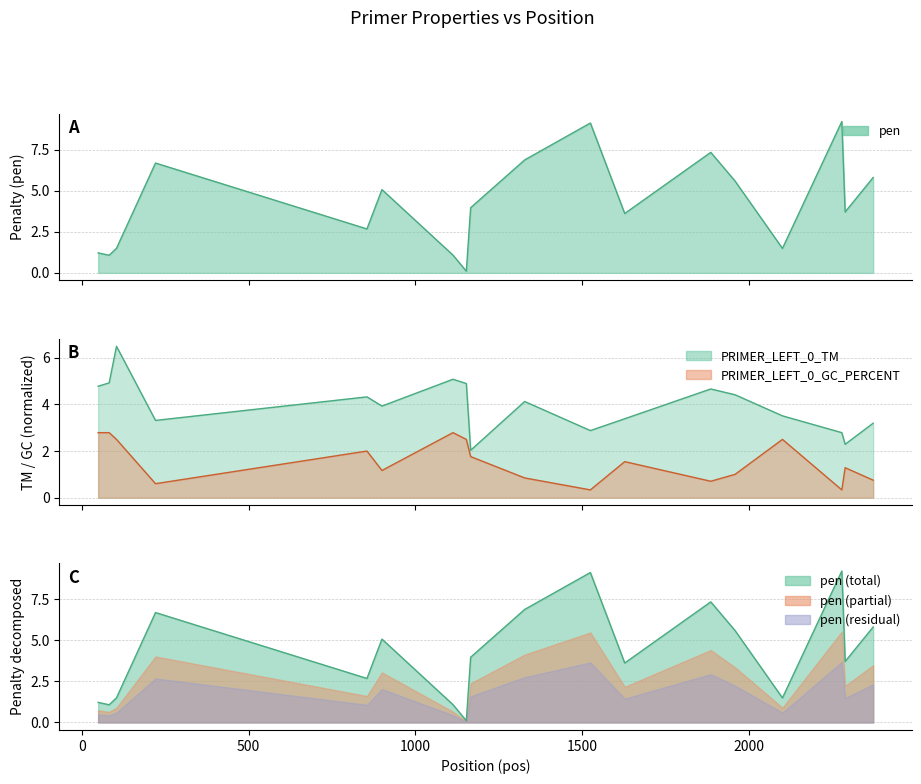

Which category has the lowest value across all series?

1153